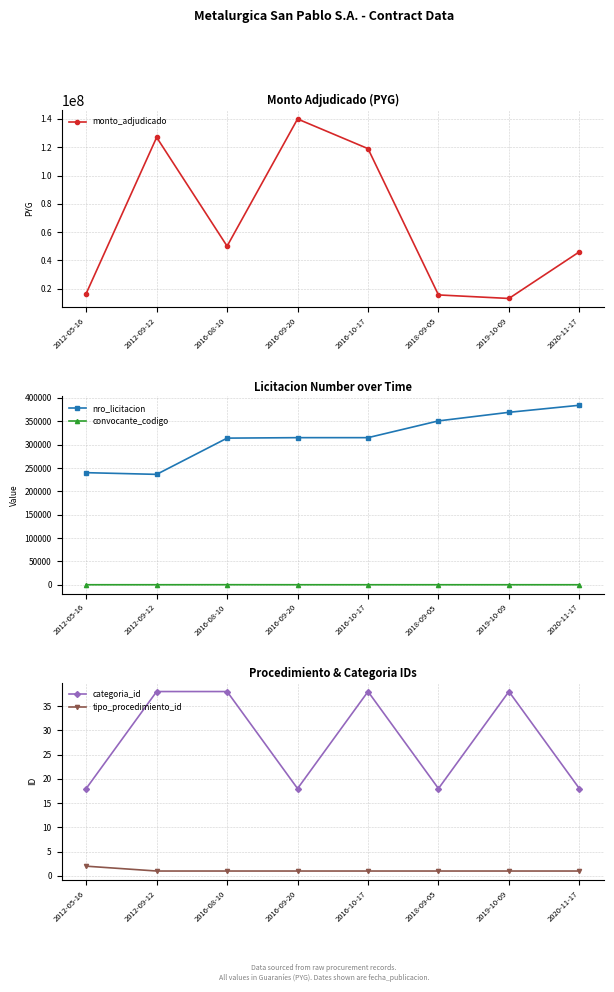

List the labels in order of monto_adjudicado value, smallest first.

2019-10-09, 2018-09-05, 2012-05-16, 2020-11-17, 2016-08-10, 2016-10-17, 2012-09-12, 2016-09-20